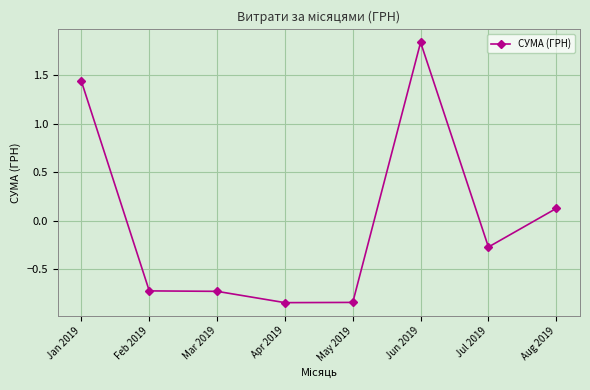

At which label does the data first exceed 0?

Jan 2019